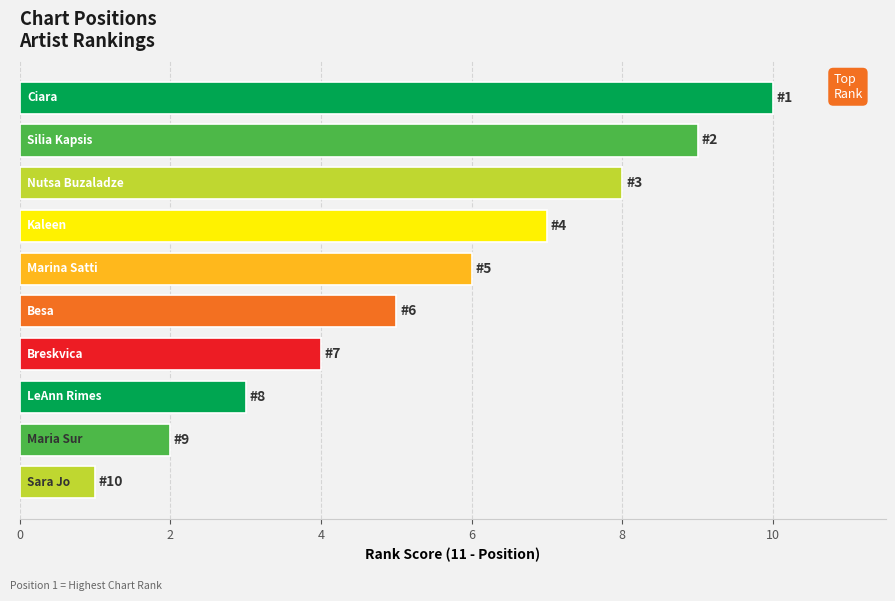

What position from the left is Nutsa Buzaladze?

3